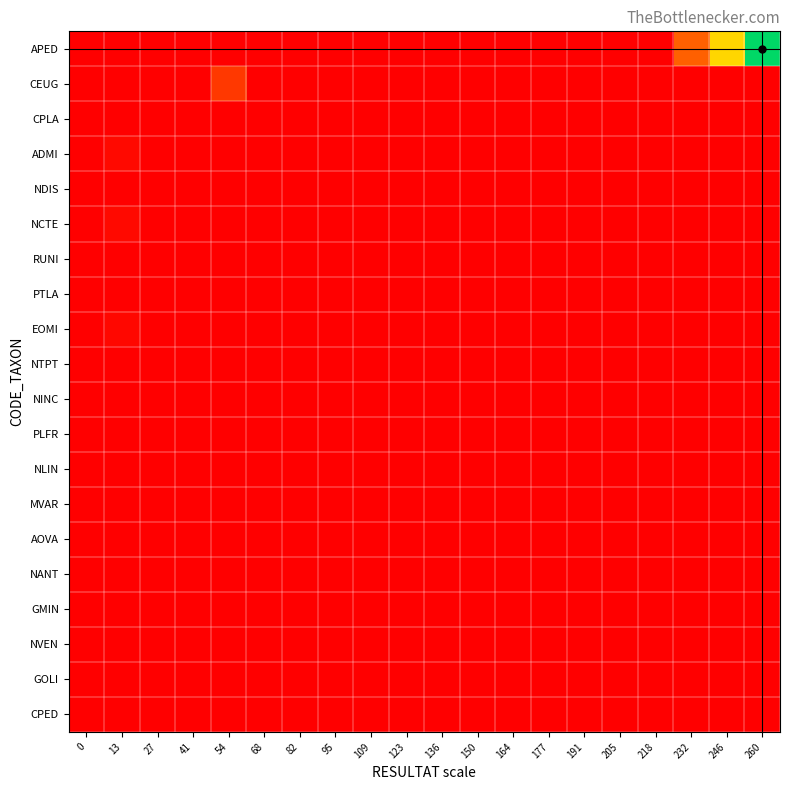

Reading left to right, transcribe all the data shown in this chart.

APED: 0=0.0	13=0.0	27=0.0	41=0.0	54=0.0	68=0.0	82=0.0	95=0.0	109=0.0	123=0.0	136=0.0	150=0.0	164=0.0	177=0.0	191=0.0	205=0.0	218=0.0	232=0.3	246=0.7	260=1.0
CEUG: 0=0.0	13=0.0	27=0.0	41=0.0	54=0.2	68=0.0	82=0.0	95=0.0	109=0.0	123=0.0	136=0.0	150=0.0	164=0.0	177=0.0	191=0.0	205=0.0	218=0.0	232=0.0	246=0.0	260=0.0
CPLA: 0=0.0	13=0.0	27=0.0	41=0.0	54=0.0	68=0.0	82=0.0	95=0.0	109=0.0	123=0.0	136=0.0	150=0.0	164=0.0	177=0.0	191=0.0	205=0.0	218=0.0	232=0.0	246=0.0	260=0.0
ADMI: 0=0.0	13=0.0	27=0.0	41=0.0	54=0.0	68=0.0	82=0.0	95=0.0	109=0.0	123=0.0	136=0.0	150=0.0	164=0.0	177=0.0	191=0.0	205=0.0	218=0.0	232=0.0	246=0.0	260=0.0
NDIS: 0=0.0	13=0.0	27=0.0	41=0.0	54=0.0	68=0.0	82=0.0	95=0.0	109=0.0	123=0.0	136=0.0	150=0.0	164=0.0	177=0.0	191=0.0	205=0.0	218=0.0	232=0.0	246=0.0	260=0.0
NCTE: 0=0.0	13=0.0	27=0.0	41=0.0	54=0.0	68=0.0	82=0.0	95=0.0	109=0.0	123=0.0	136=0.0	150=0.0	164=0.0	177=0.0	191=0.0	205=0.0	218=0.0	232=0.0	246=0.0	260=0.0
RUNI: 0=0.0	13=0.0	27=0.0	41=0.0	54=0.0	68=0.0	82=0.0	95=0.0	109=0.0	123=0.0	136=0.0	150=0.0	164=0.0	177=0.0	191=0.0	205=0.0	218=0.0	232=0.0	246=0.0	260=0.0
PTLA: 0=0.0	13=0.0	27=0.0	41=0.0	54=0.0	68=0.0	82=0.0	95=0.0	109=0.0	123=0.0	136=0.0	150=0.0	164=0.0	177=0.0	191=0.0	205=0.0	218=0.0	232=0.0	246=0.0	260=0.0
EOMI: 0=0.0	13=0.0	27=0.0	41=0.0	54=0.0	68=0.0	82=0.0	95=0.0	109=0.0	123=0.0	136=0.0	150=0.0	164=0.0	177=0.0	191=0.0	205=0.0	218=0.0	232=0.0	246=0.0	260=0.0
NTPT: 0=0.0	13=0.0	27=0.0	41=0.0	54=0.0	68=0.0	82=0.0	95=0.0	109=0.0	123=0.0	136=0.0	150=0.0	164=0.0	177=0.0	191=0.0	205=0.0	218=0.0	232=0.0	246=0.0	260=0.0
NINC: 0=0.0	13=0.0	27=0.0	41=0.0	54=0.0	68=0.0	82=0.0	95=0.0	109=0.0	123=0.0	136=0.0	150=0.0	164=0.0	177=0.0	191=0.0	205=0.0	218=0.0	232=0.0	246=0.0	260=0.0
PLFR: 0=0.0	13=0.0	27=0.0	41=0.0	54=0.0	68=0.0	82=0.0	95=0.0	109=0.0	123=0.0	136=0.0	150=0.0	164=0.0	177=0.0	191=0.0	205=0.0	218=0.0	232=0.0	246=0.0	260=0.0
NLIN: 0=0.0	13=0.0	27=0.0	41=0.0	54=0.0	68=0.0	82=0.0	95=0.0	109=0.0	123=0.0	136=0.0	150=0.0	164=0.0	177=0.0	191=0.0	205=0.0	218=0.0	232=0.0	246=0.0	260=0.0
MVAR: 0=0.0	13=0.0	27=0.0	41=0.0	54=0.0	68=0.0	82=0.0	95=0.0	109=0.0	123=0.0	136=0.0	150=0.0	164=0.0	177=0.0	191=0.0	205=0.0	218=0.0	232=0.0	246=0.0	260=0.0
AOVA: 0=0.0	13=0.0	27=0.0	41=0.0	54=0.0	68=0.0	82=0.0	95=0.0	109=0.0	123=0.0	136=0.0	150=0.0	164=0.0	177=0.0	191=0.0	205=0.0	218=0.0	232=0.0	246=0.0	260=0.0
NANT: 0=0.0	13=0.0	27=0.0	41=0.0	54=0.0	68=0.0	82=0.0	95=0.0	109=0.0	123=0.0	136=0.0	150=0.0	164=0.0	177=0.0	191=0.0	205=0.0	218=0.0	232=0.0	246=0.0	260=0.0
GMIN: 0=0.0	13=0.0	27=0.0	41=0.0	54=0.0	68=0.0	82=0.0	95=0.0	109=0.0	123=0.0	136=0.0	150=0.0	164=0.0	177=0.0	191=0.0	205=0.0	218=0.0	232=0.0	246=0.0	260=0.0
NVEN: 0=0.0	13=0.0	27=0.0	41=0.0	54=0.0	68=0.0	82=0.0	95=0.0	109=0.0	123=0.0	136=0.0	150=0.0	164=0.0	177=0.0	191=0.0	205=0.0	218=0.0	232=0.0	246=0.0	260=0.0
GOLI: 0=0.0	13=0.0	27=0.0	41=0.0	54=0.0	68=0.0	82=0.0	95=0.0	109=0.0	123=0.0	136=0.0	150=0.0	164=0.0	177=0.0	191=0.0	205=0.0	218=0.0	232=0.0	246=0.0	260=0.0
CPED: 0=0.0	13=0.0	27=0.0	41=0.0	54=0.0	68=0.0	82=0.0	95=0.0	109=0.0	123=0.0	136=0.0	150=0.0	164=0.0	177=0.0	191=0.0	205=0.0	218=0.0	232=0.0	246=0.0	260=0.0